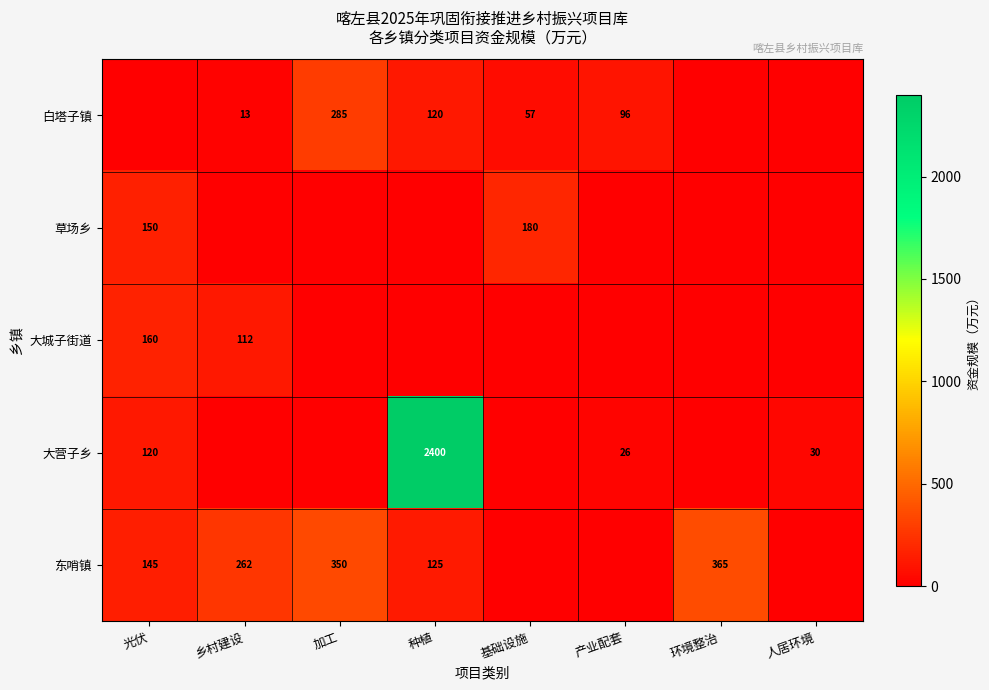

Is it true that 大城子街道 equals 39 at 乡村建设?

False